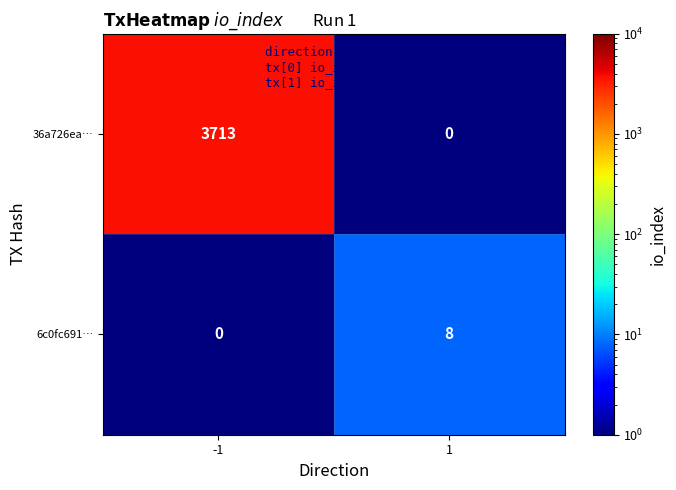

What is the maximum value shown in the chart?

3713